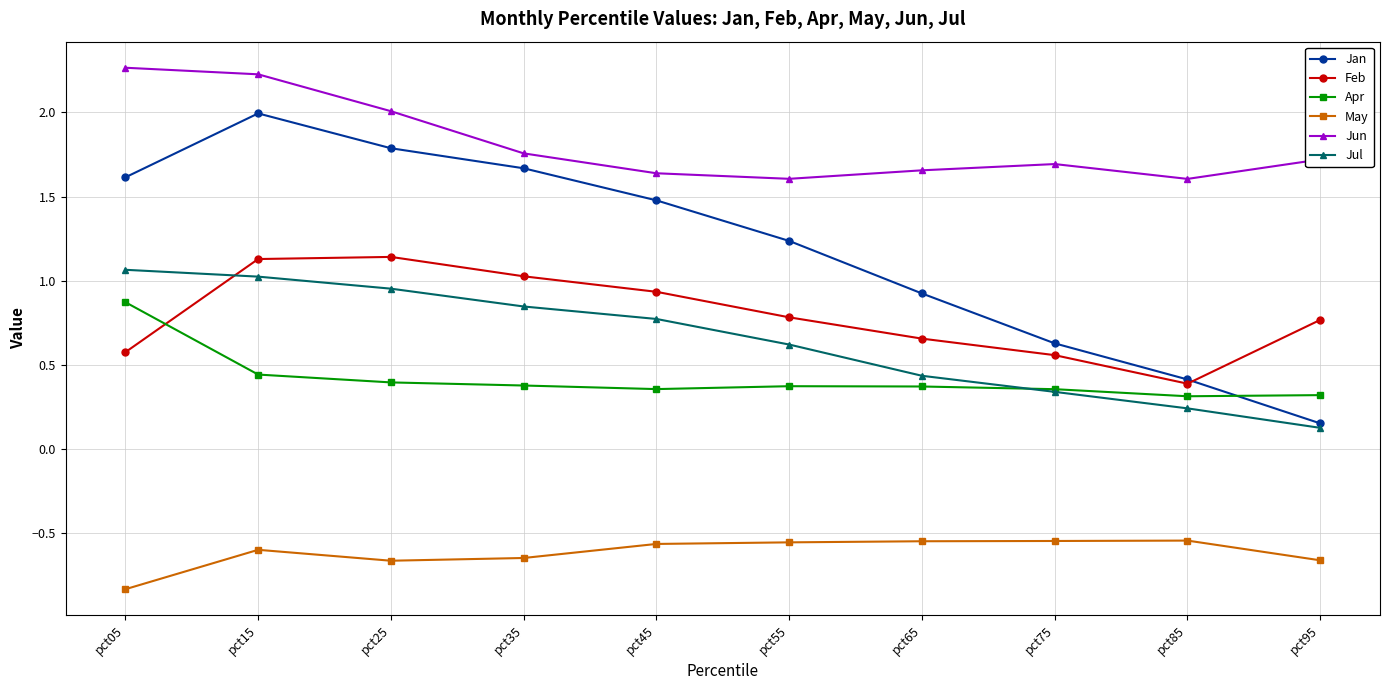

True or false: May and Jul cross at least once.

False